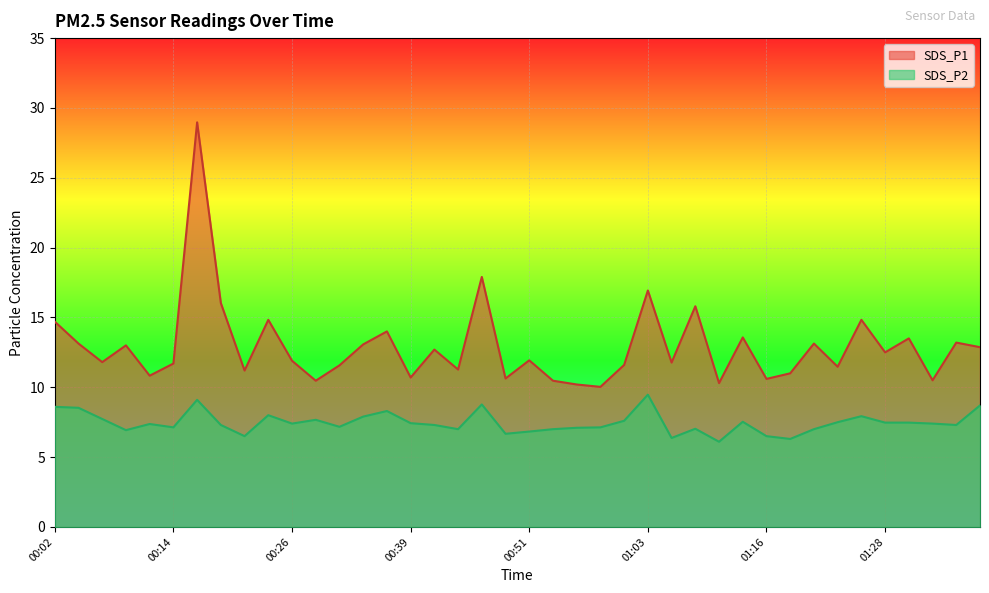

Reading right to left, list all the values displayed in this chart.

SDS_P1: 12.9	13.2	10.5	13.5	12.5	14.8	11.5	13.1	11.0	10.6	13.6	10.3	15.8	11.8	16.9	11.6	10.0	10.2	10.5	11.9	10.6	17.9	11.3	12.7	10.7	14.0	13.1	11.6	10.5	11.9	14.8	11.2	16.0	29.0	11.7	10.8	13.0	11.8	13.1	14.7
SDS_P2: 8.7	7.3	7.4	7.5	7.5	7.9	7.5	7.0	6.3	6.5	7.5	6.1	7.0	6.4	9.5	7.6	7.1	7.1	7.0	6.8	6.7	8.8	7.0	7.3	7.4	8.3	7.9	7.2	7.7	7.4	8.0	6.5	7.3	9.1	7.1	7.4	6.9	7.7	8.5	8.6